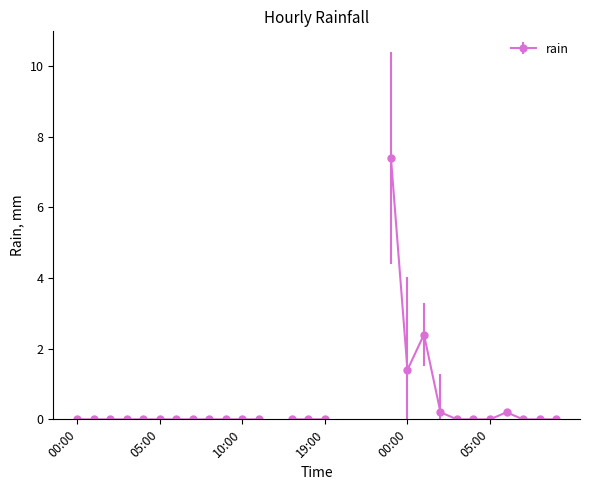

What is the difference between the maximum and minimum values?

7.4